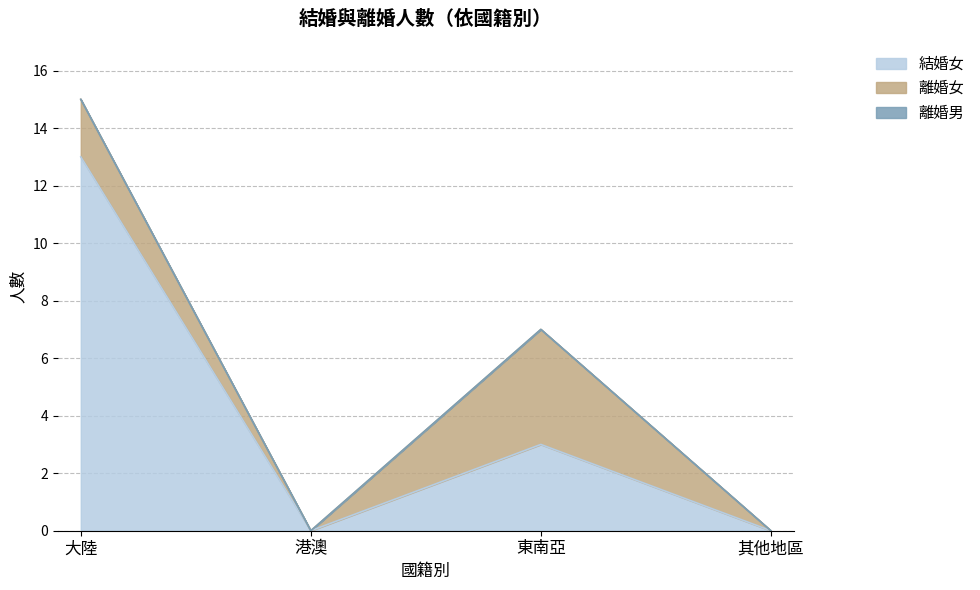

Is it true that 離婚女 equals 0 at 港澳?

True